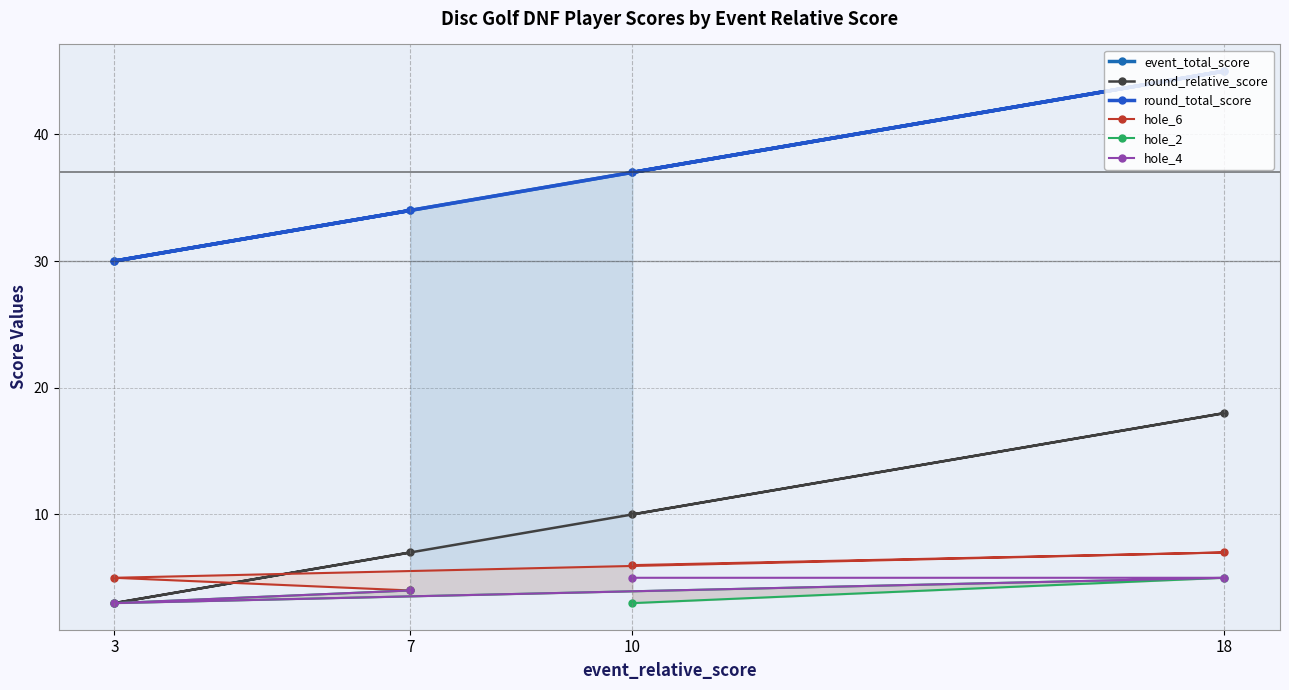

The value of round_relative_score at 18 is 11. True or false?

False